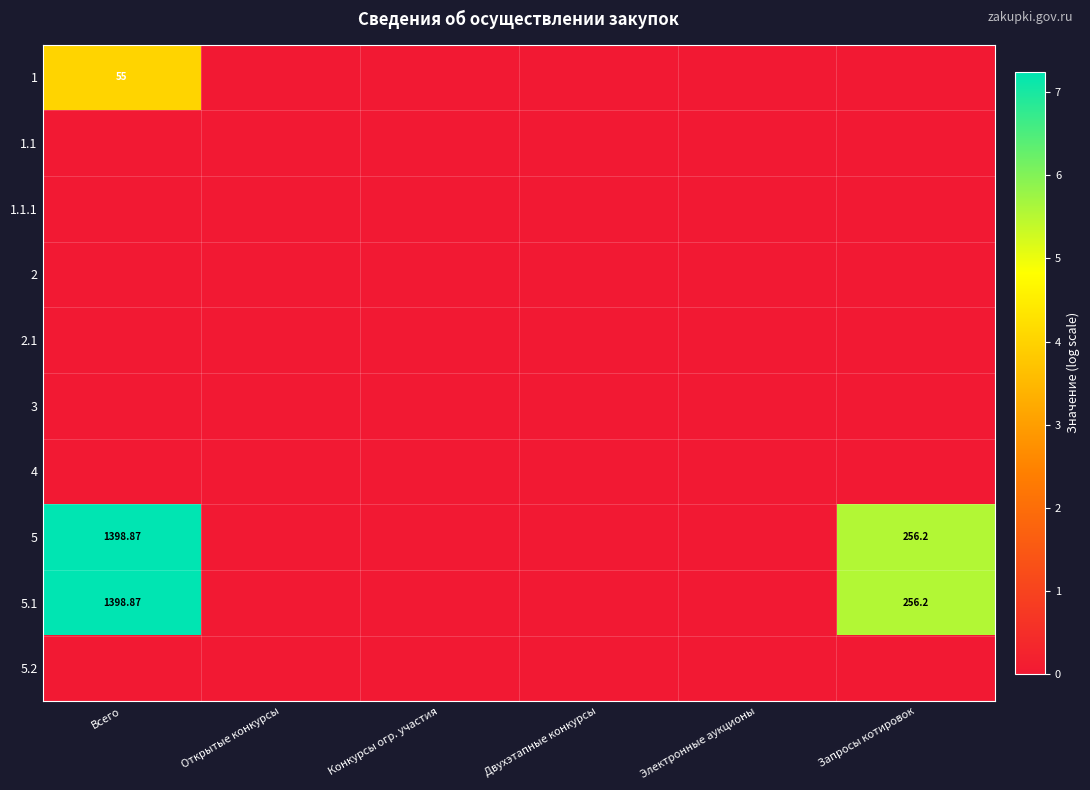

The value of 3 at Всего is 0.0. True or false?

True